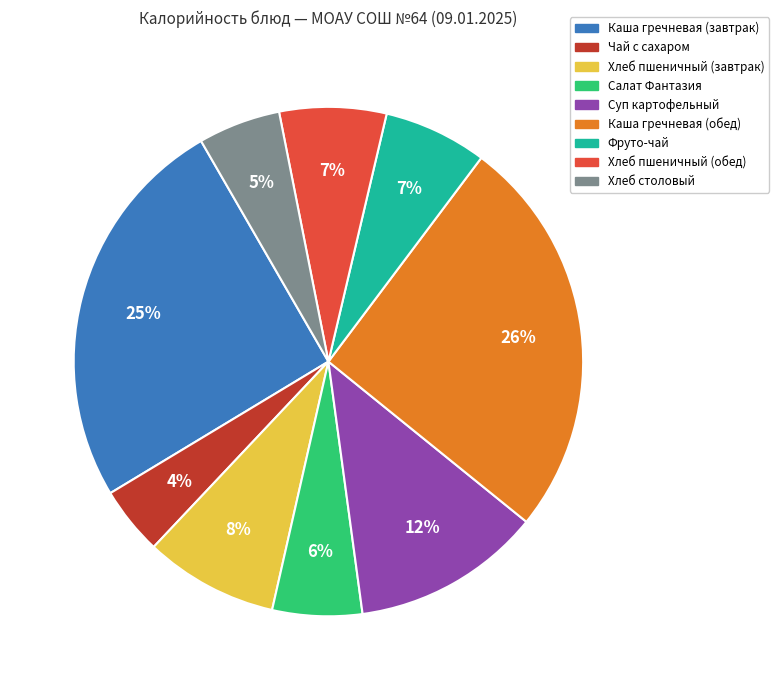

Is Хлеб столовый the majority of the pie?

No